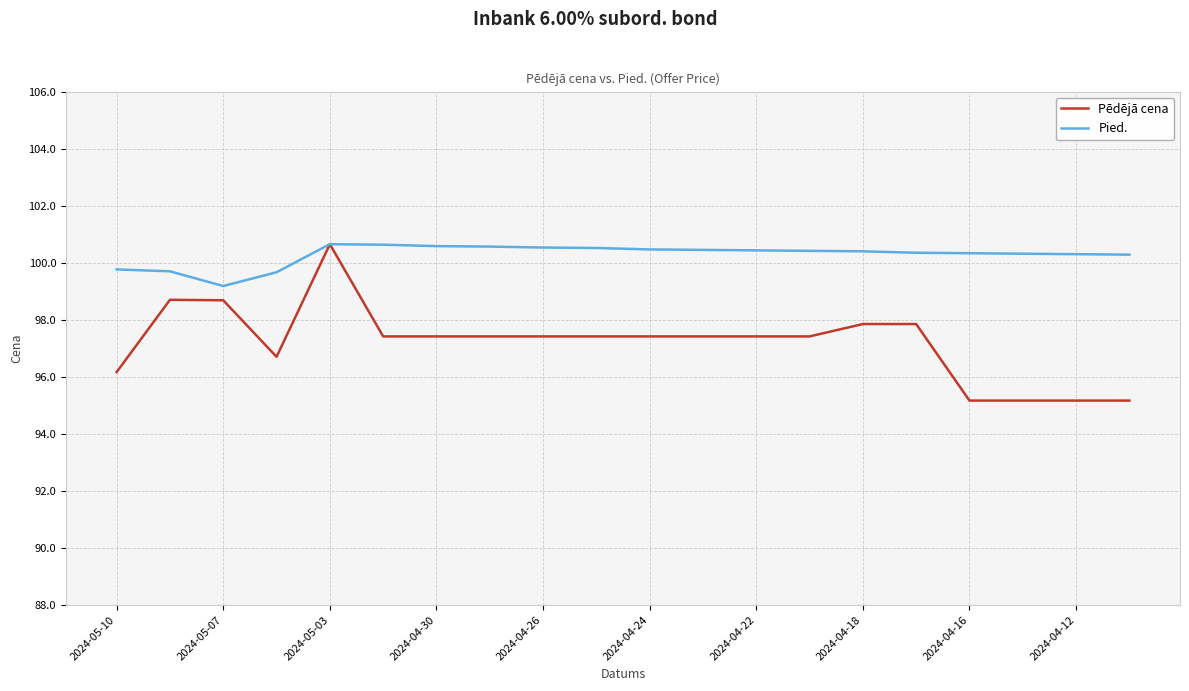

Rank the series by their average value, from lowest to highest.

Pēdējā cena, Pied.